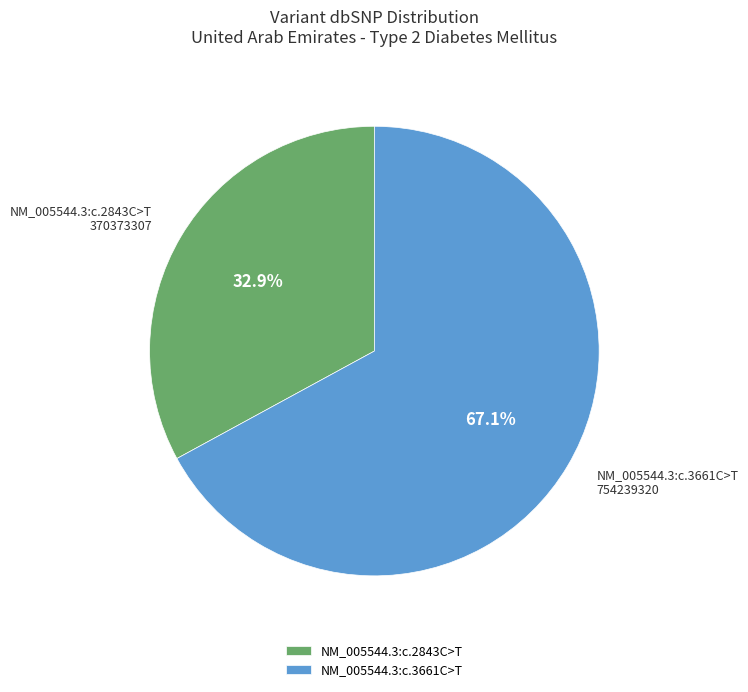

Which category accounts for the majority?

NM_005544.3:c.3661C>T